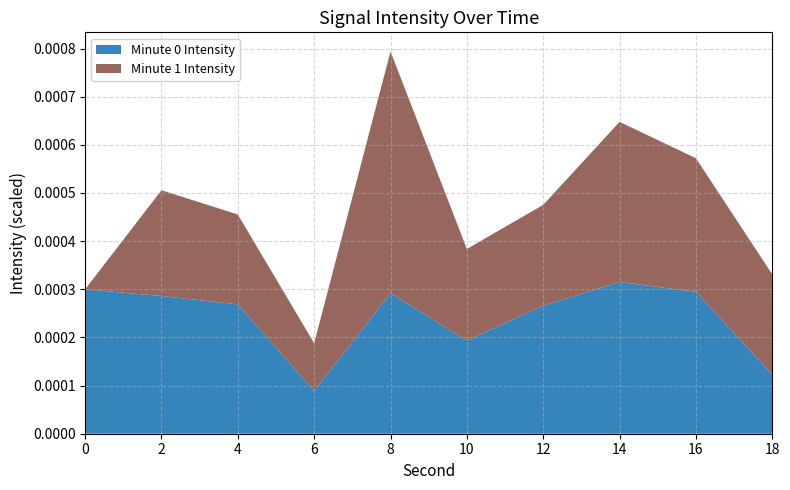

At which category is the sum across all series the highest?

8